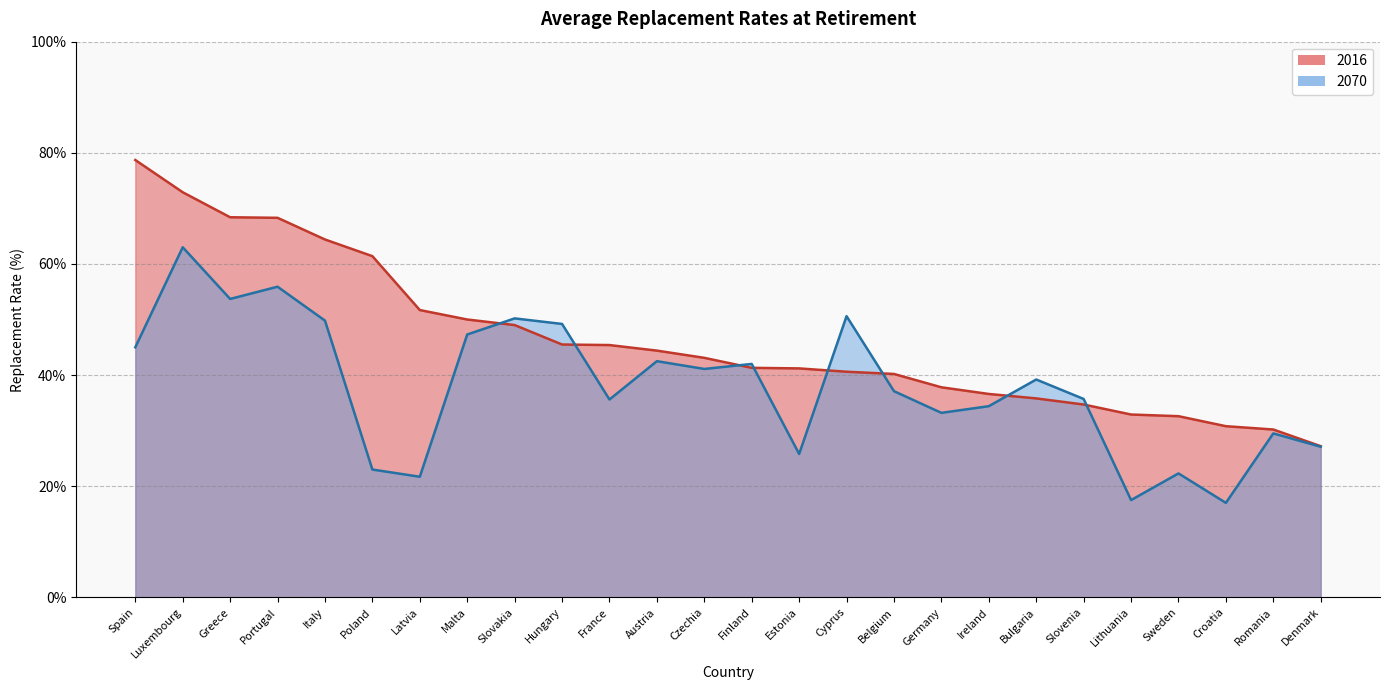

How many times do 2016 and 2070 cross each other?

8